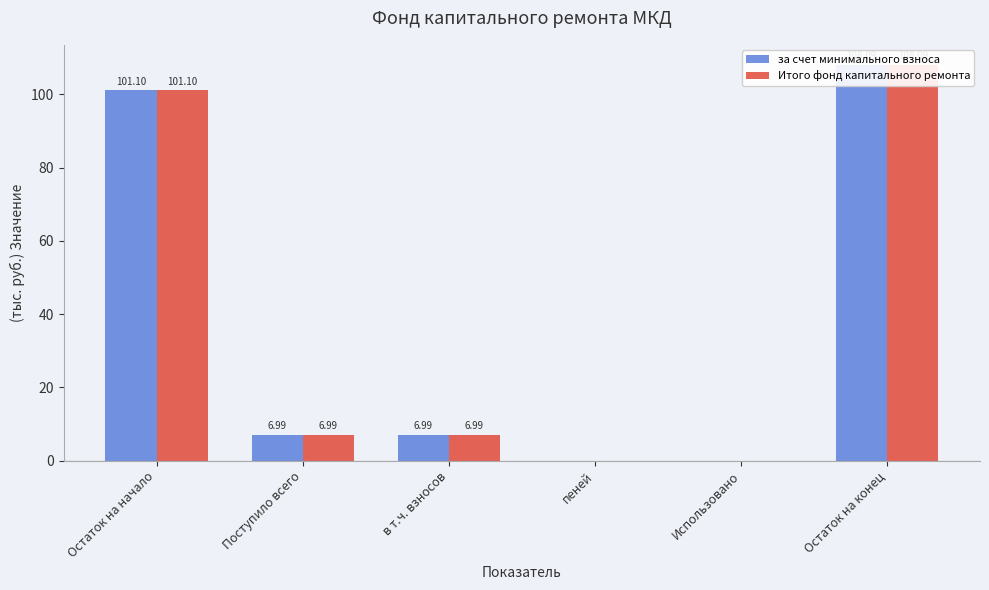

Reading left to right, what are all the values shown in this chart?

за счет минимального взноса: 101.1	7.0	7.0	0.0	0.0	108.1
Итого фонд капитального ремонта: 101.1	7.0	7.0	0.0	0.0	108.1